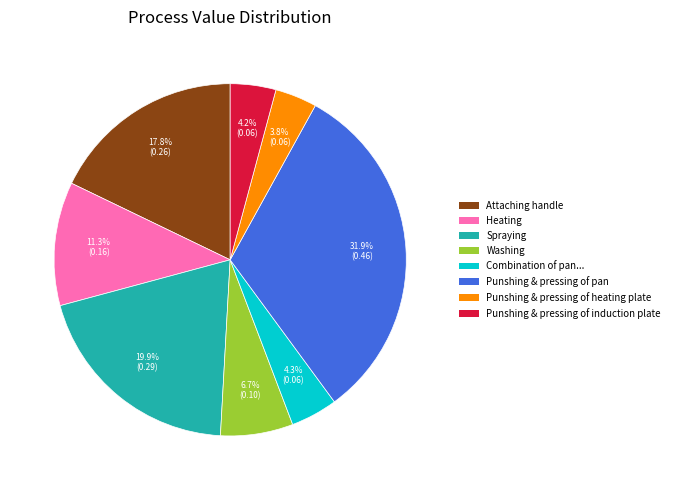

Is there a majority slice in this chart?

No